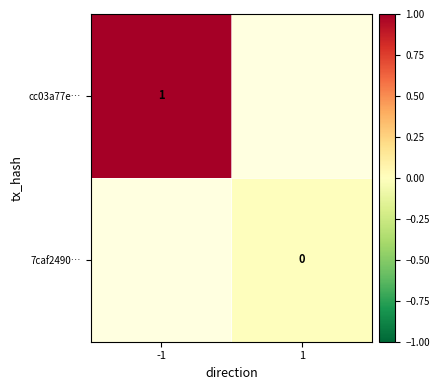

The value of cc03a77e… at -1 is 2. True or false?

False